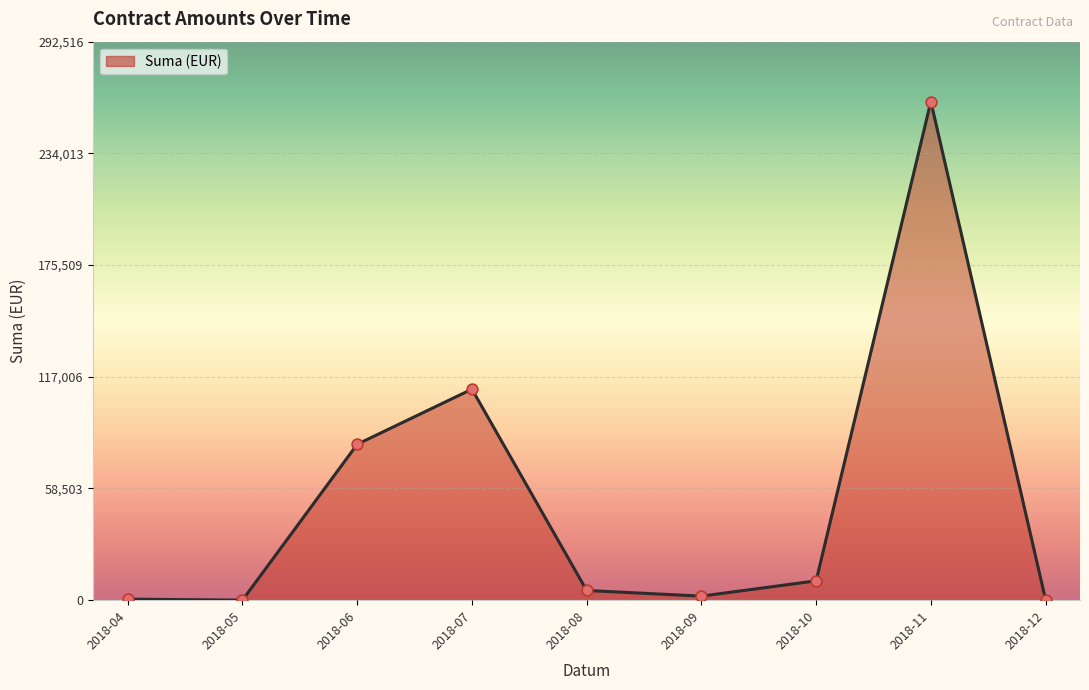

What is the maximum value shown in the chart?

261175.3